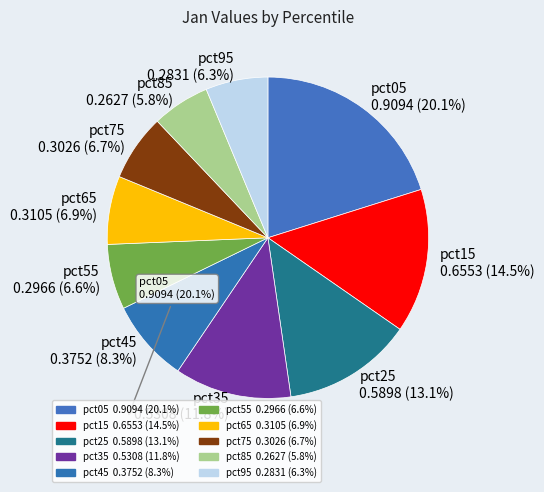

Count the number of slices in the pie.

10